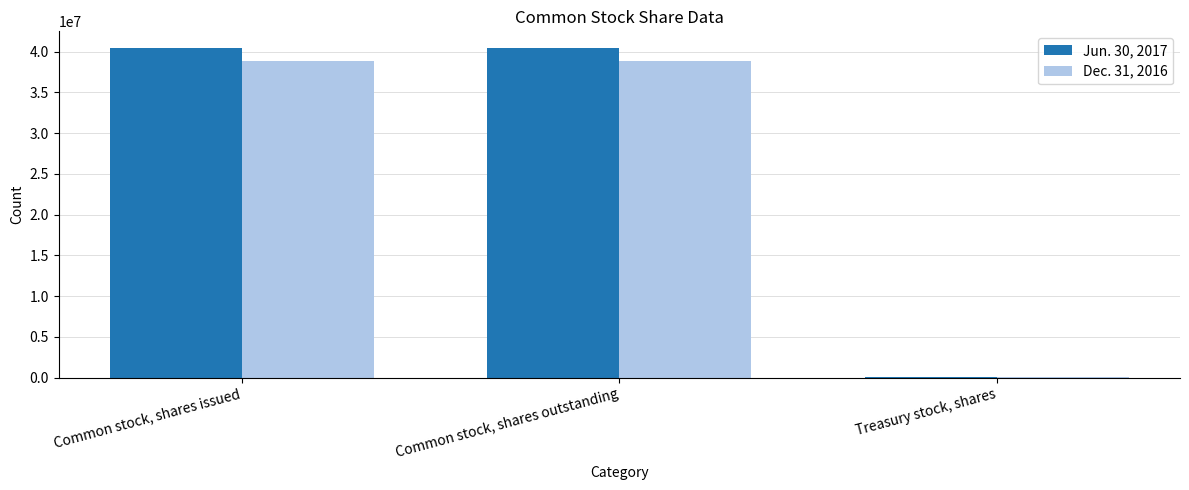

What is the total value across all series at Common stock, shares issued?

79337803